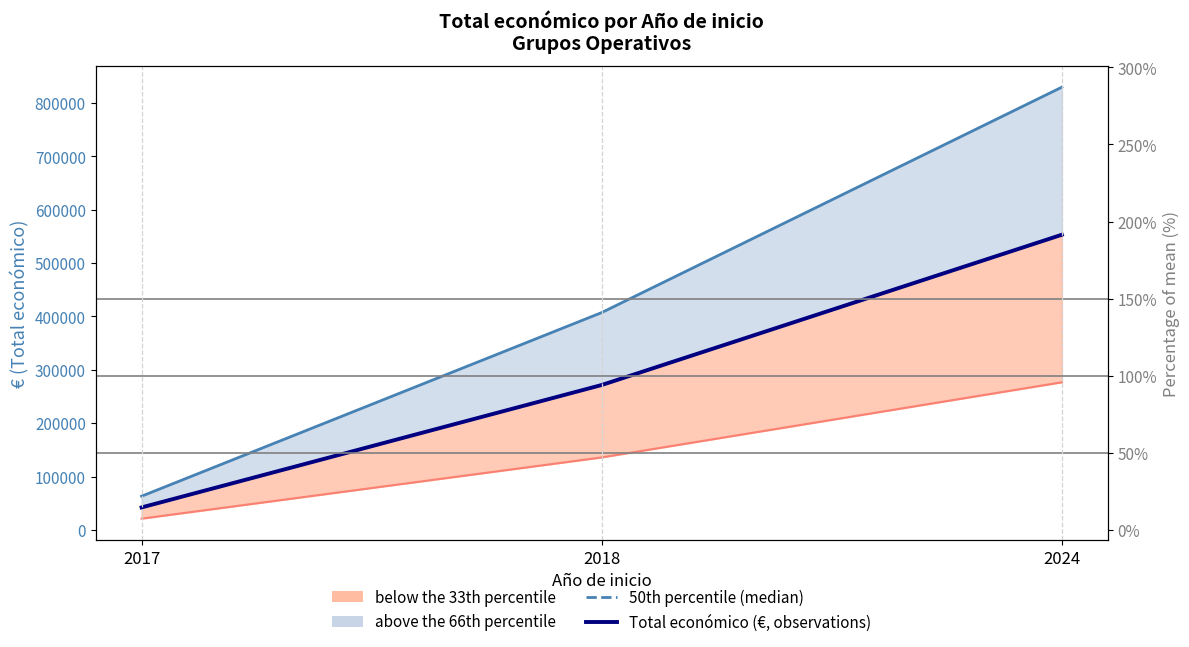

Which series has the widest spread of values?

66th percentile (upper)